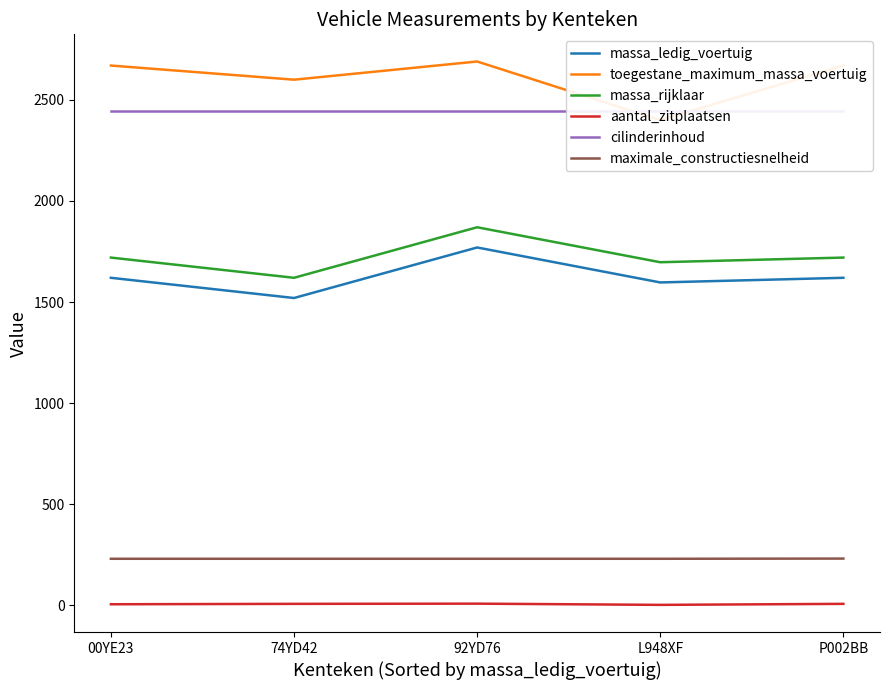

At which category is the sum across all series the highest?

92YD76